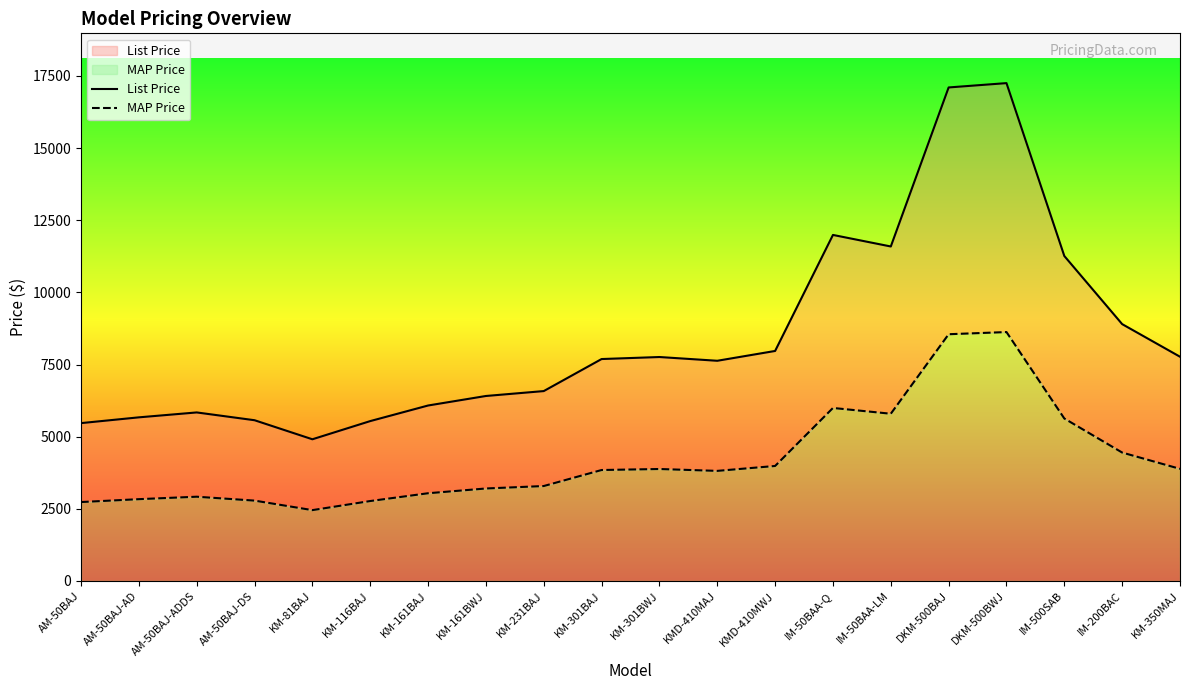

What is the smallest value displayed?

2455